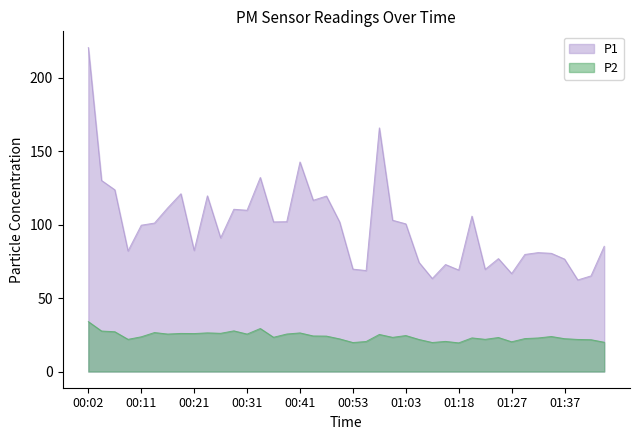

What position from the left is 00:14?

6